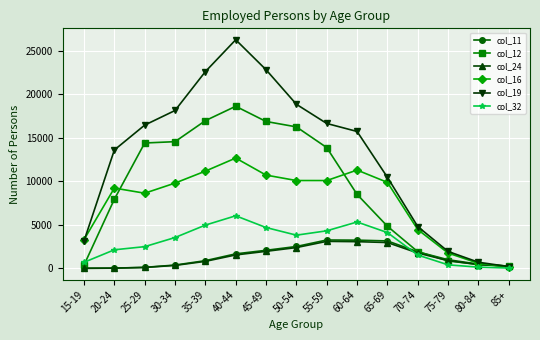

At which category does col_19 reach its first local peak?

40-44